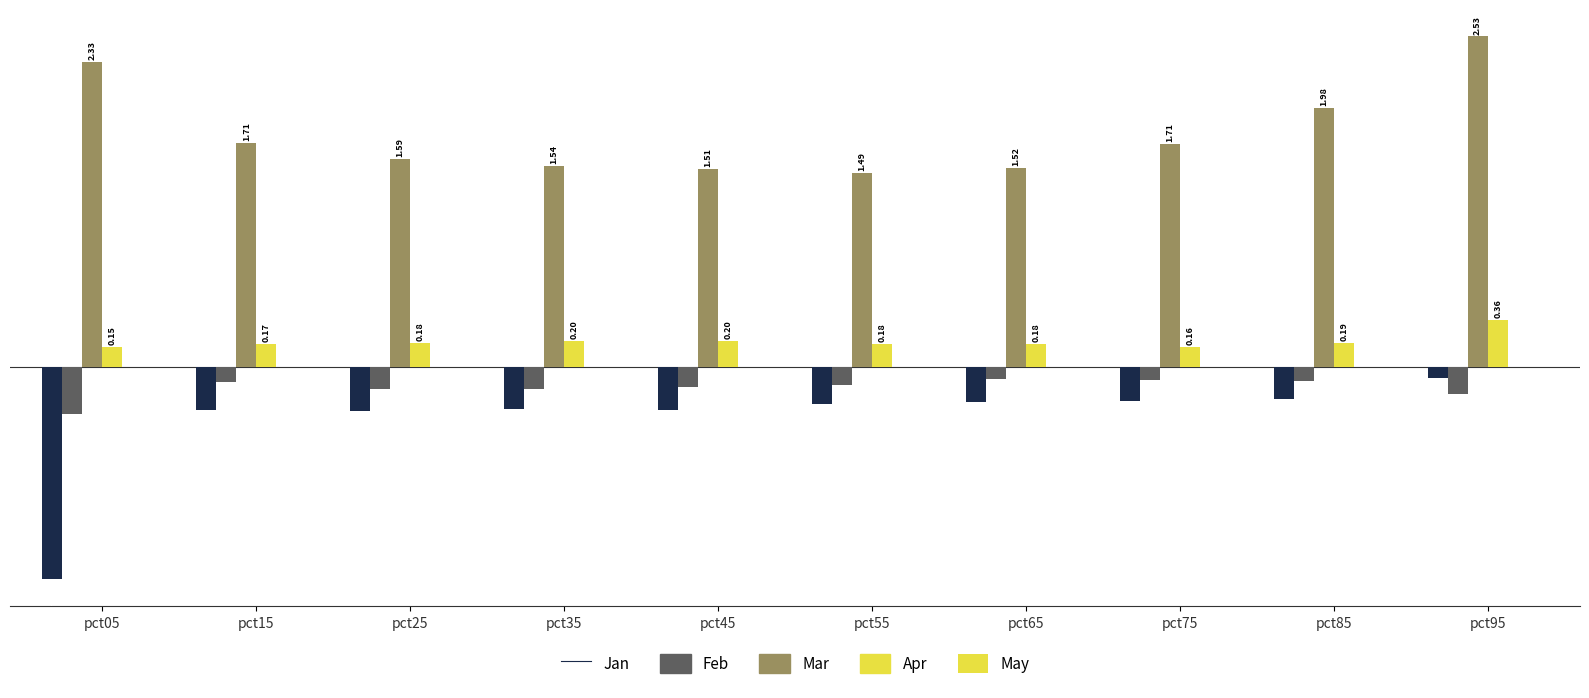

List the series in order of their peak value, lowest first.

Feb, Jan, Apr, Mar